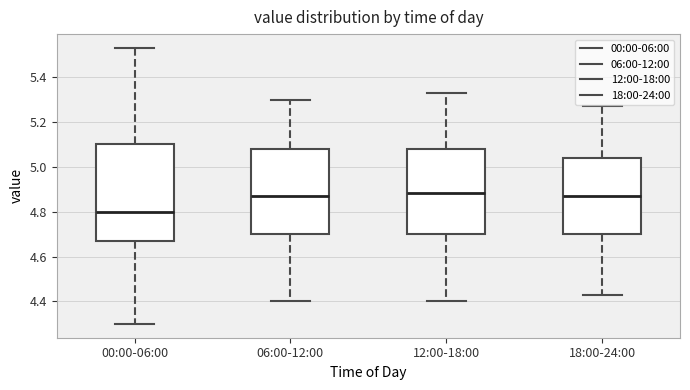

Reading left to right, read every box against the y-axis: the position of its median line, the range the box covers, and the ends of its whiskers. The values are not printed on the chart, so give them approximately, as read against the axis.

00:00-06:00: median 4.80, box 4.68 to 5.10, whiskers 4.30 to 5.54
06:00-12:00: median 4.88, box 4.70 to 5.08, whiskers 4.40 to 5.30
12:00-18:00: median 4.88, box 4.70 to 5.08, whiskers 4.40 to 5.34
18:00-24:00: median 4.88, box 4.70 to 5.04, whiskers 4.44 to 5.28